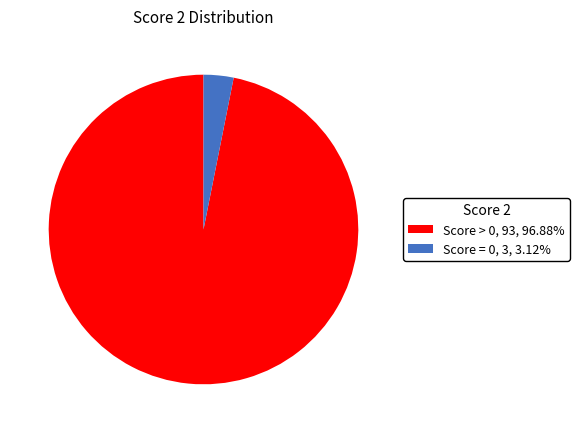

Does any single category account for the majority?

Yes